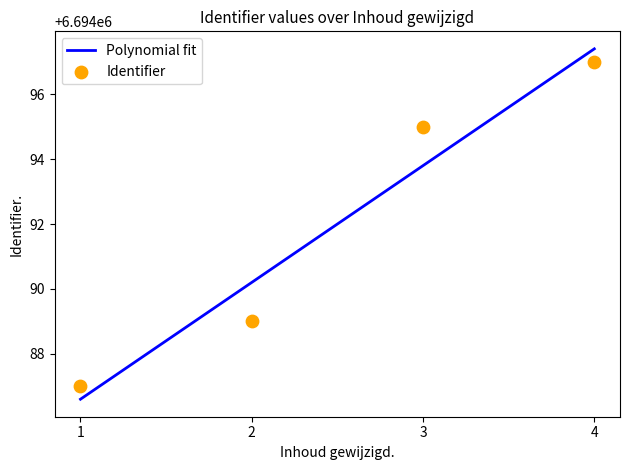

What is the change in value from 1 to 2?

+2